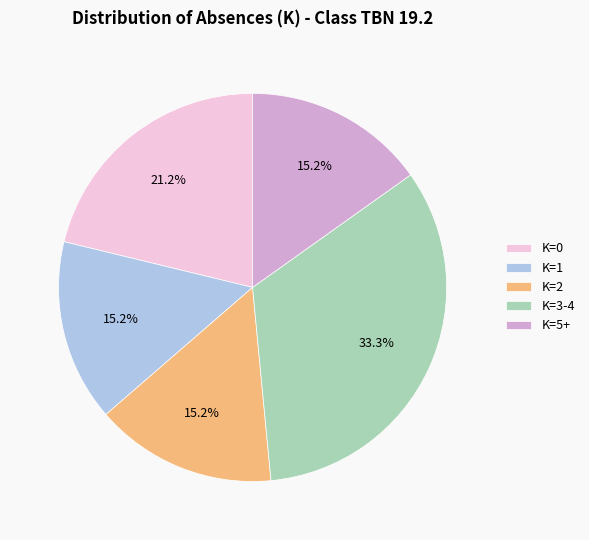

Is the sum of K=3-4 and K=2 greater than half?

No